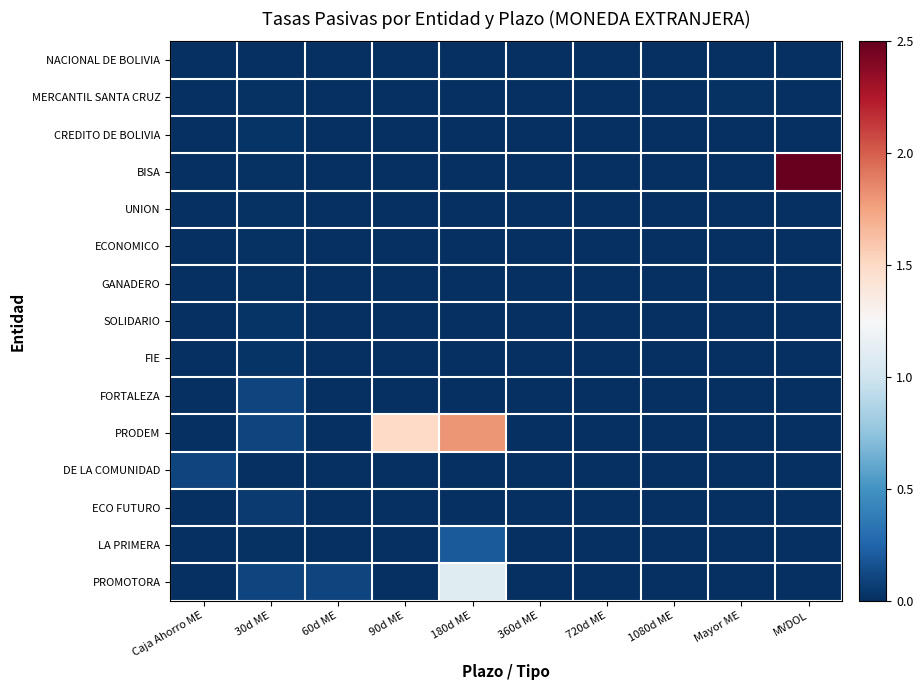

Between Caja Ahorro ME and 180d ME, which series saw the biggest shift?

PRODEM